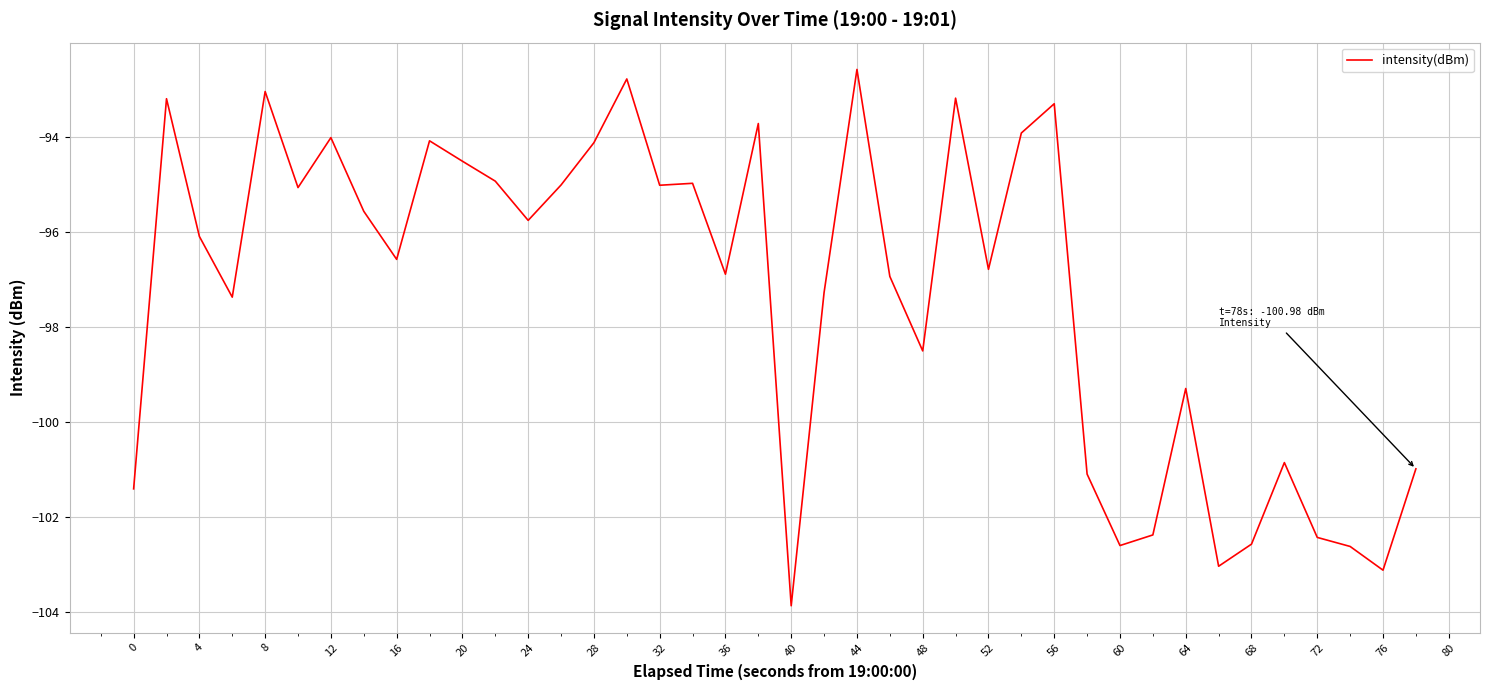

What is the greatest value displayed?

-92.6